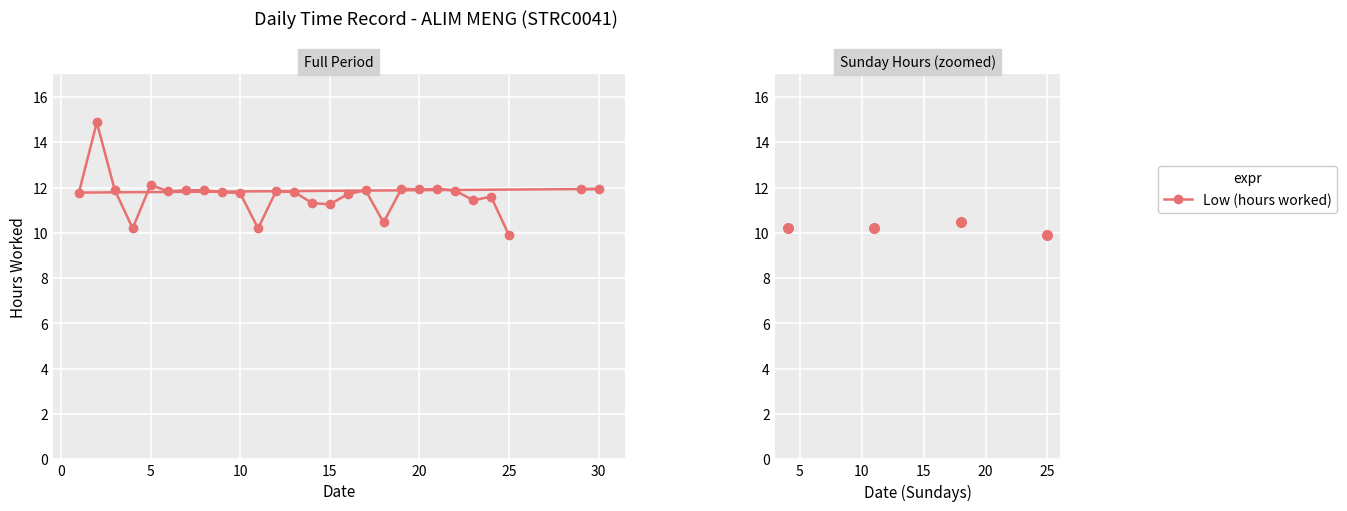

What is the minimum value shown in the chart?

9.9